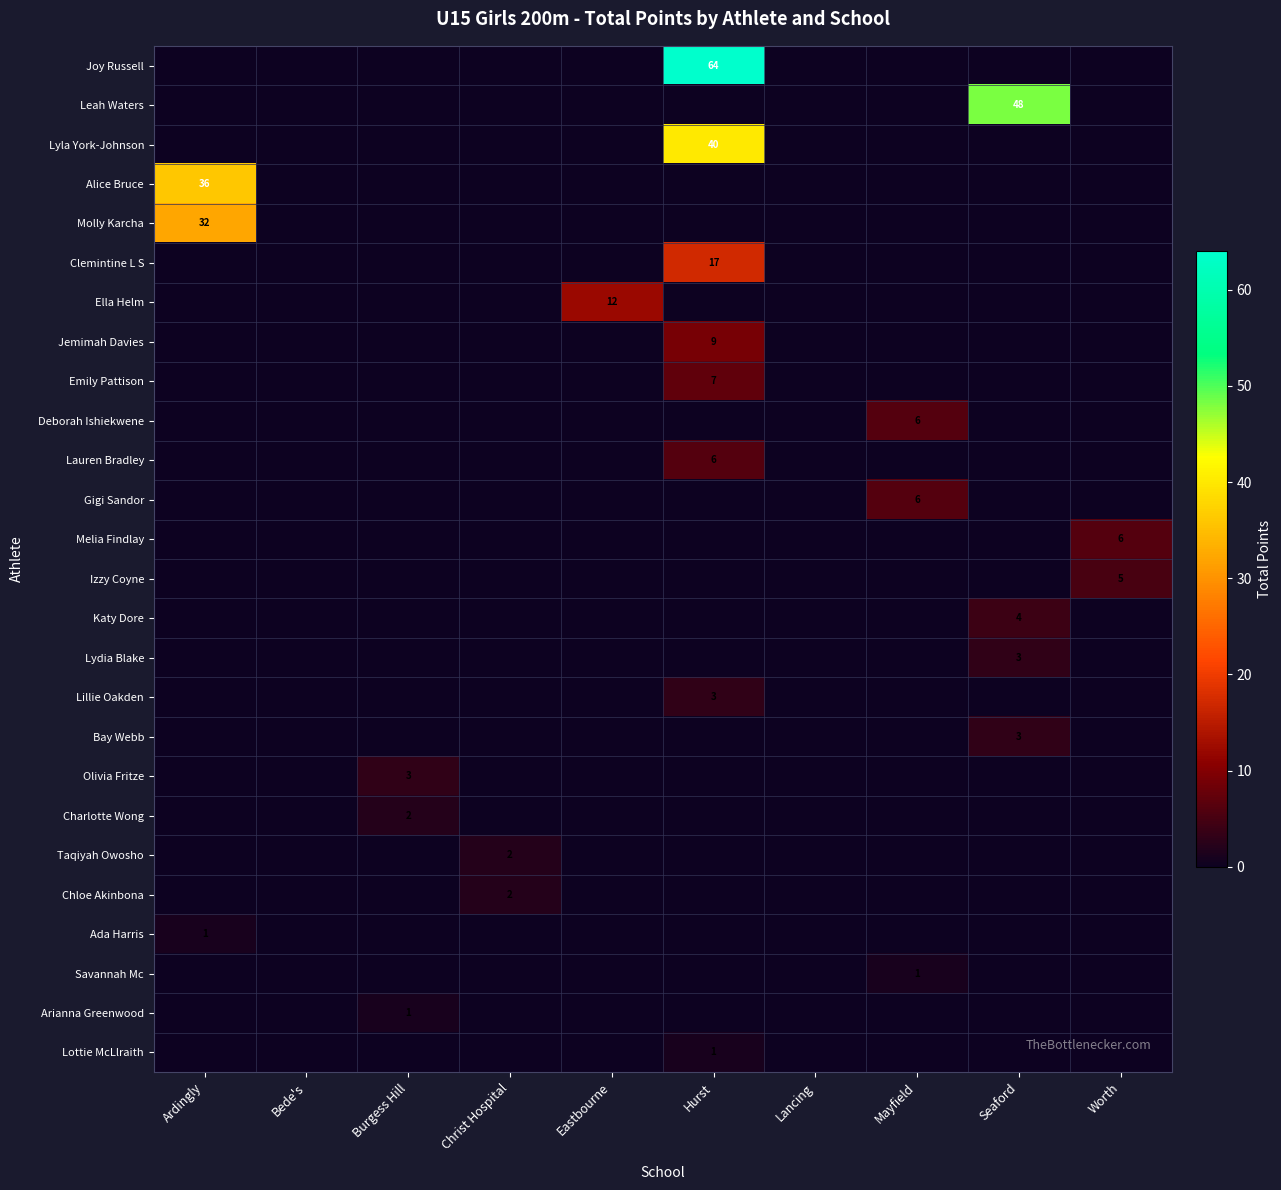

How many categories are shown in the chart?

10